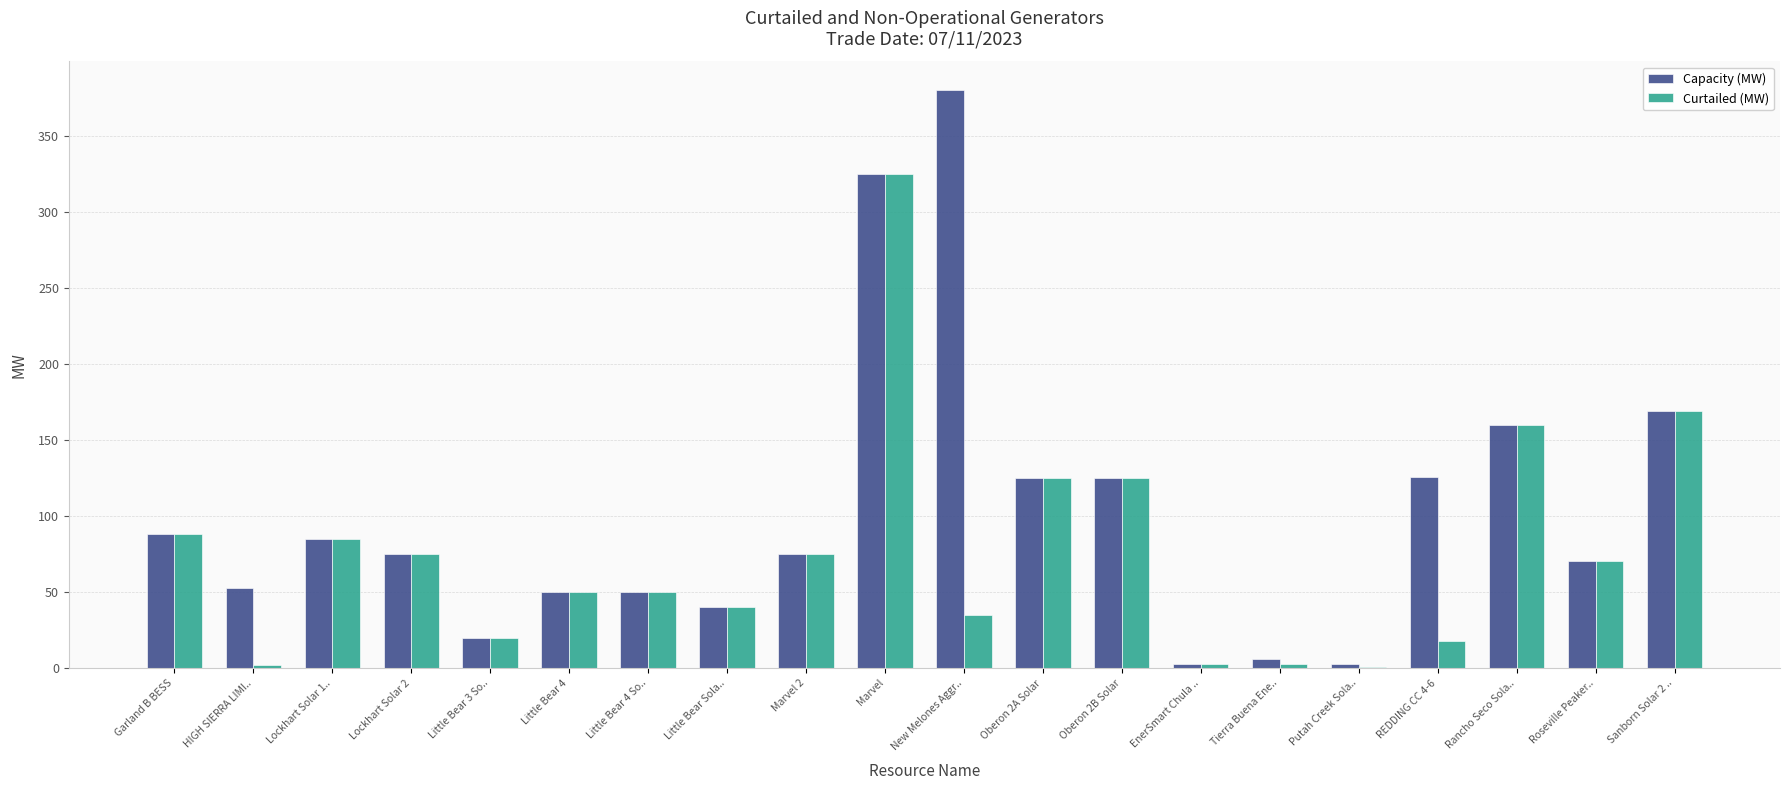

True or false: Capacity (MW) has a value of 125.0 at Oberon 2B Solar.

True